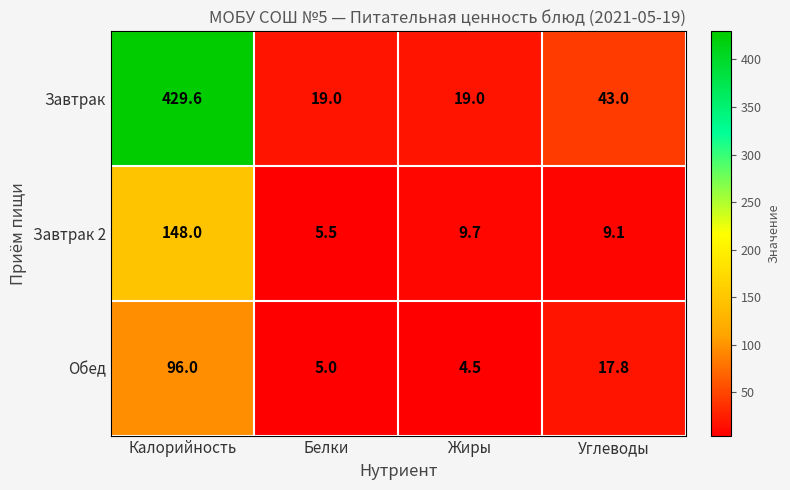

How many data points does each series have?

4